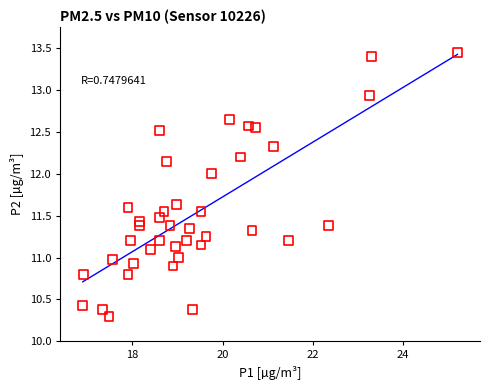

What is the range of X values (max minus min)?

8.3